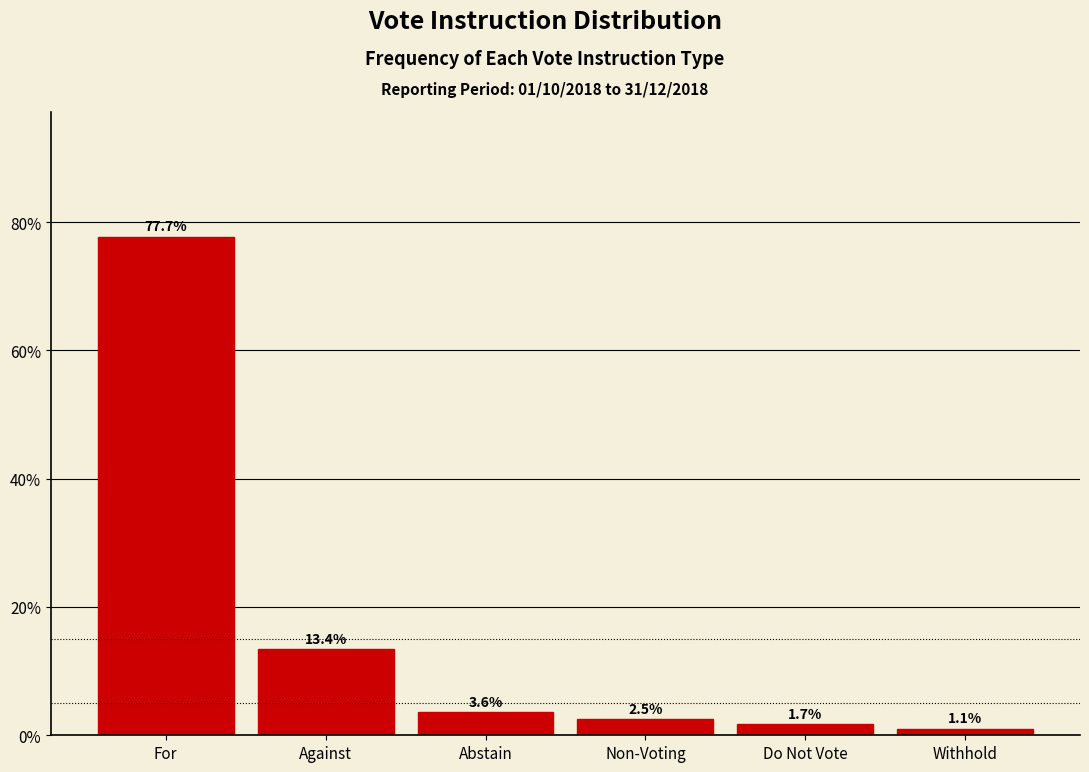

Reading left to right, list all the values displayed in this chart.

77.7	13.4	3.6	2.5	1.7	1.1